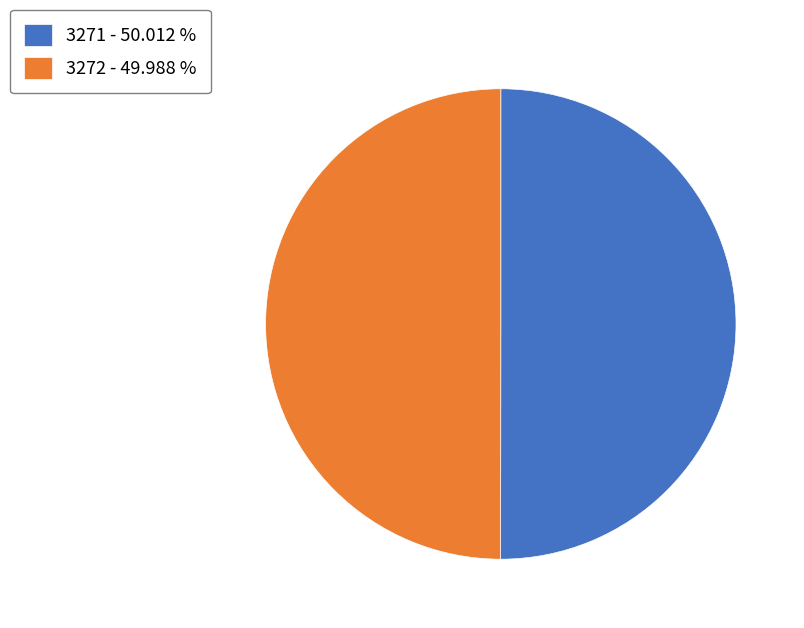

Approximately how many times larger is the value at 3271 - 50.012 % compared to 3272 - 49.988 %?

1.0